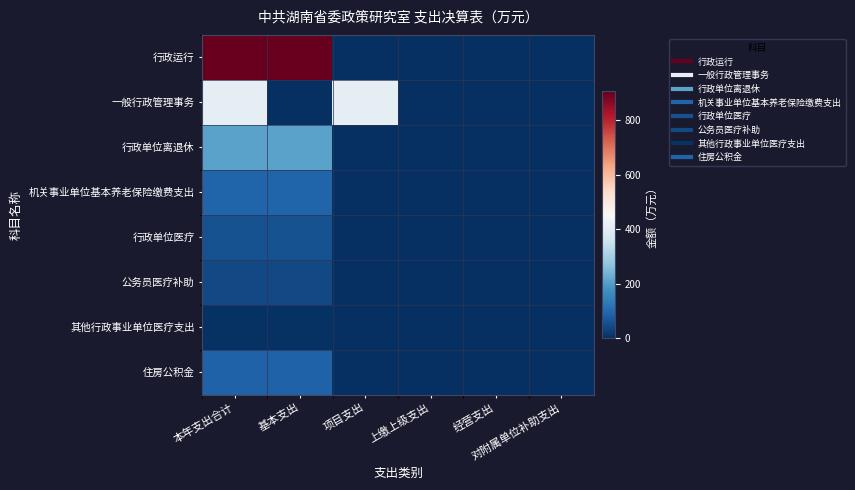

At how many categories does at least one series exceed 860?

2